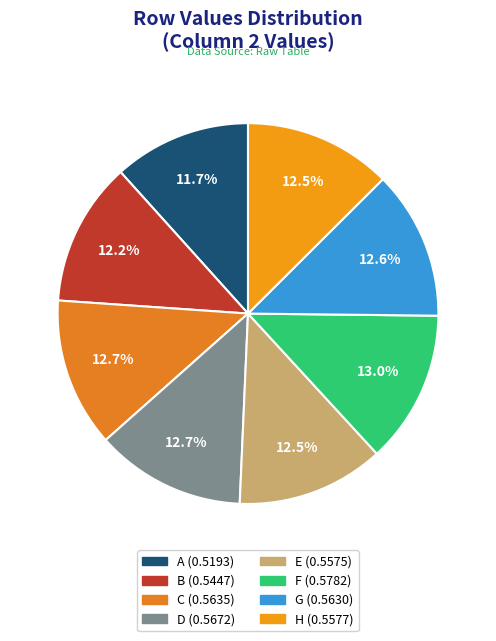

What is the smallest slice in the pie chart?

A